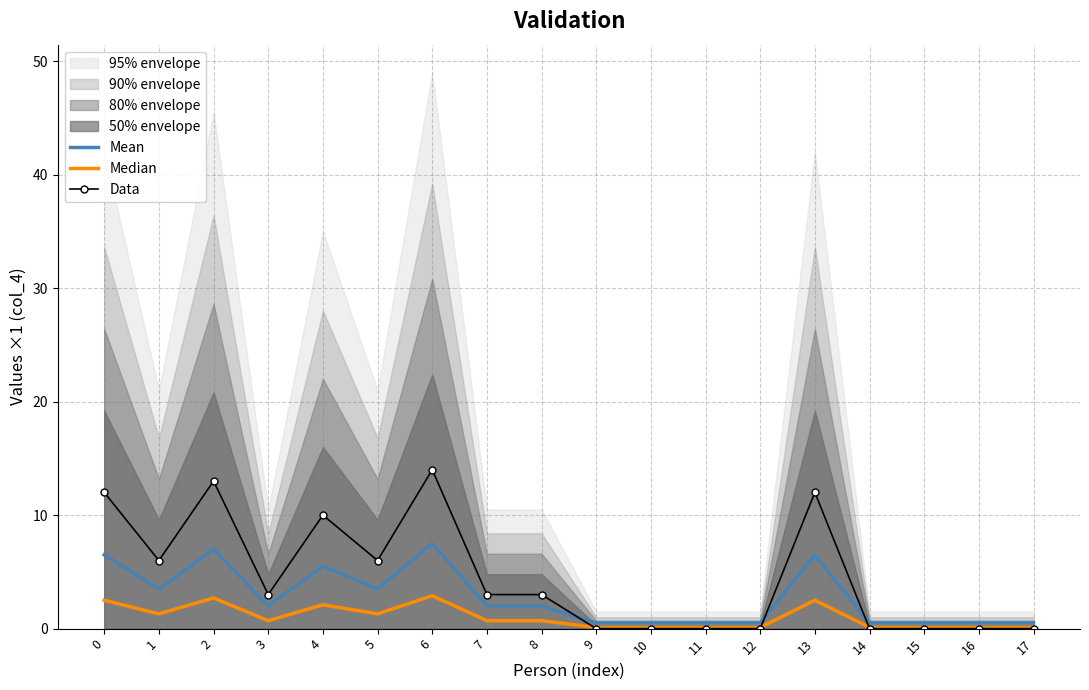

At which category does Data reach its first local peak?

2